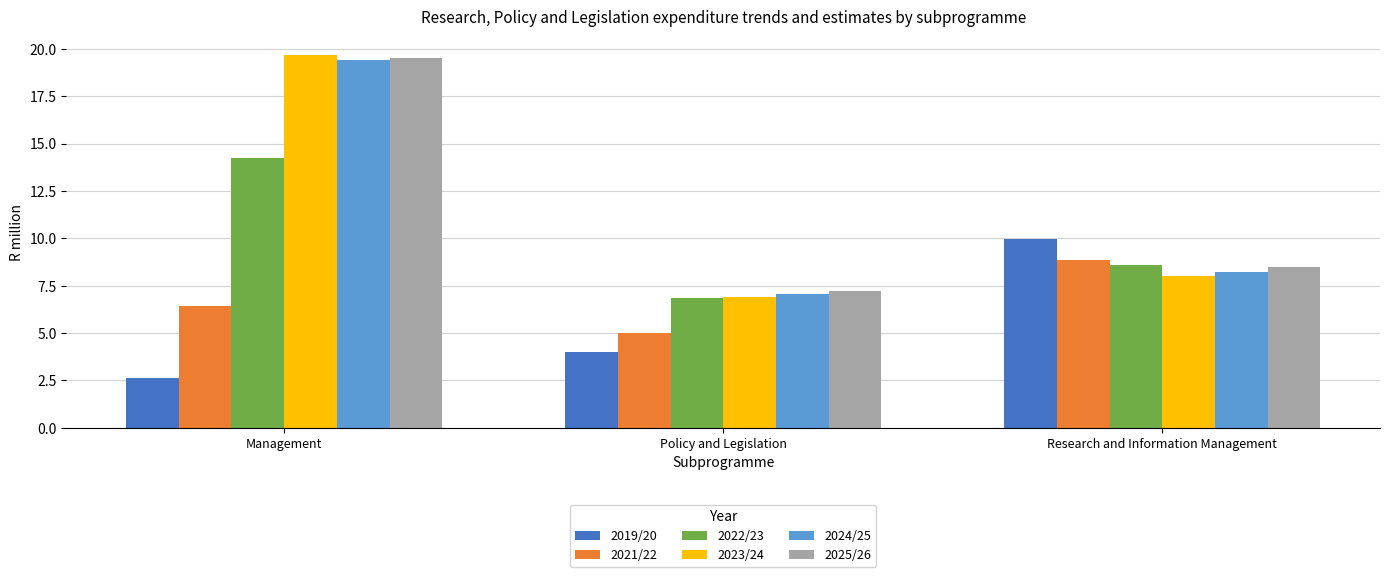

How many bars are there in each group?

6